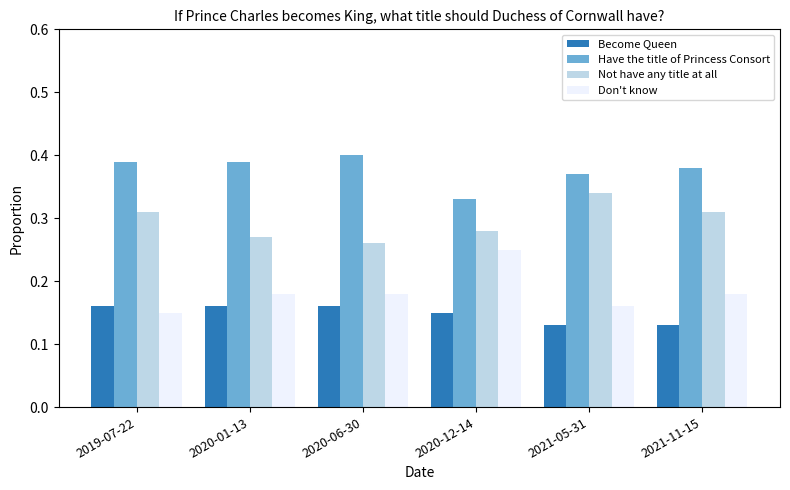

The Have the title of Princess Consort series shows 0.1 at 2020-06-30. True or false?

False